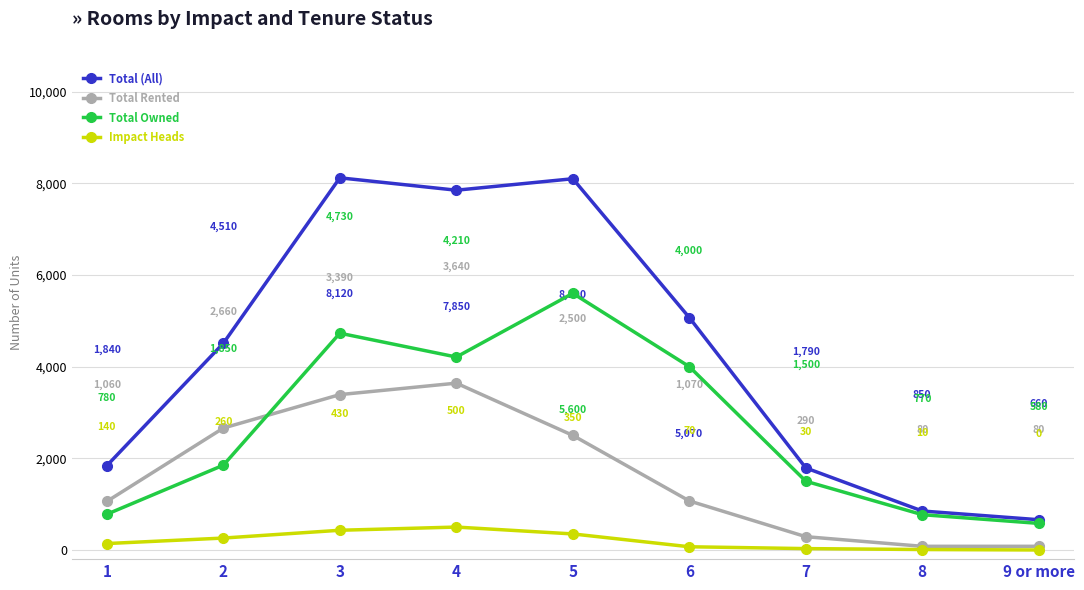

What is the sum of the Total Owned values at 9 or more and 7?

2080